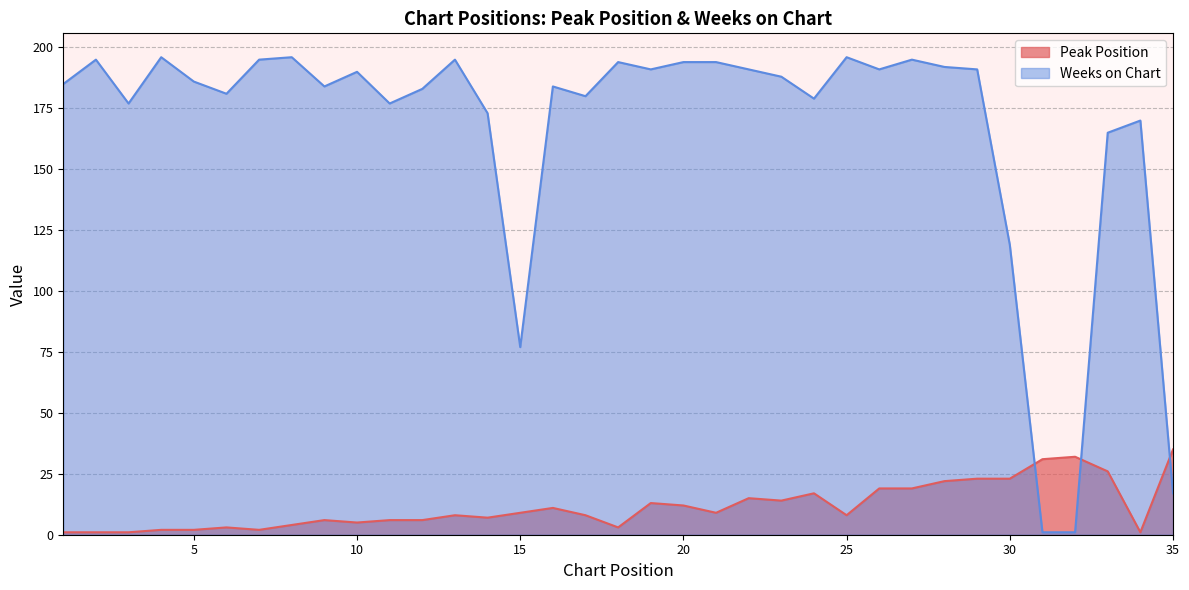

What is the difference between the Weeks on Chart values at 3 and 28?

15